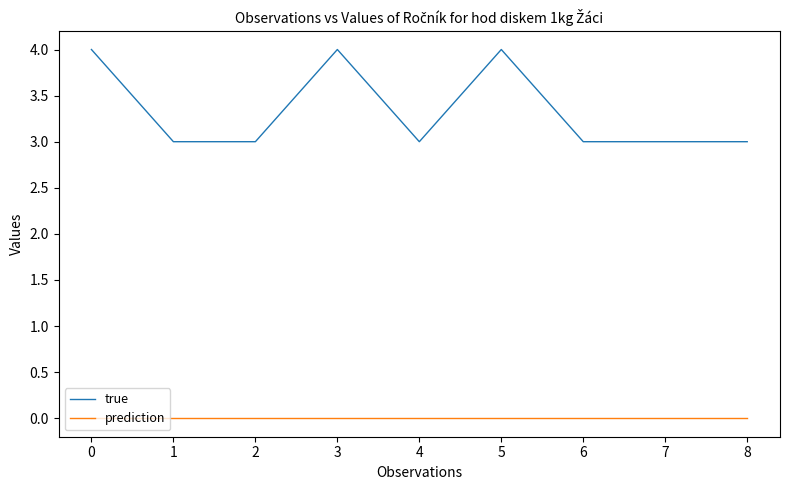

True or false: prediction and true intersect in this chart.

False